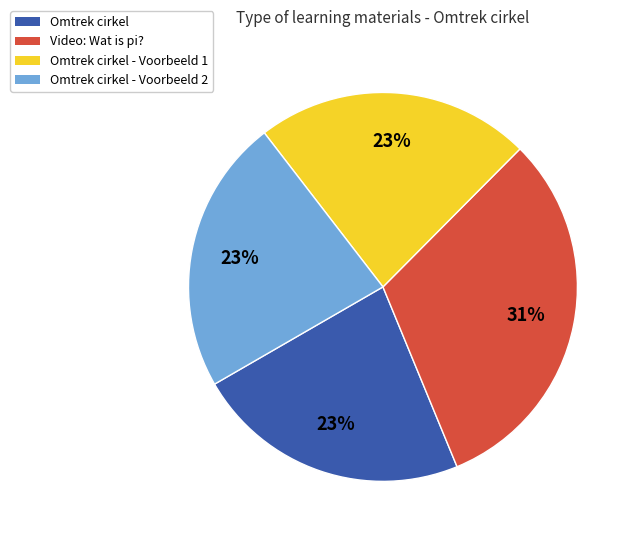

Count the number of slices in the pie.

4